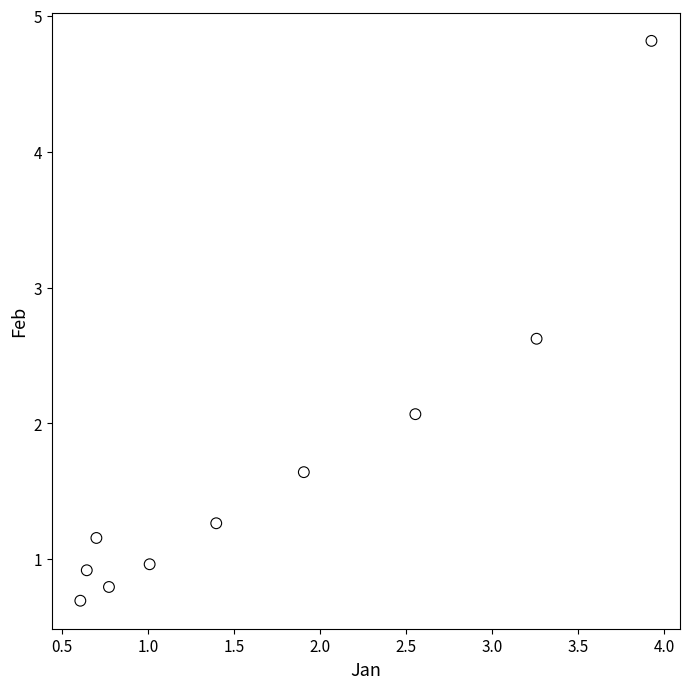

What is the average Y value?

1.7